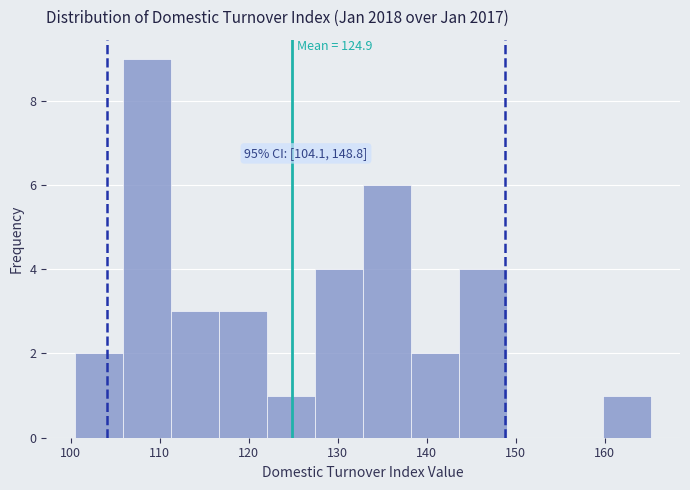

Which range on the x-axis has the tallest bar?

106 to 111